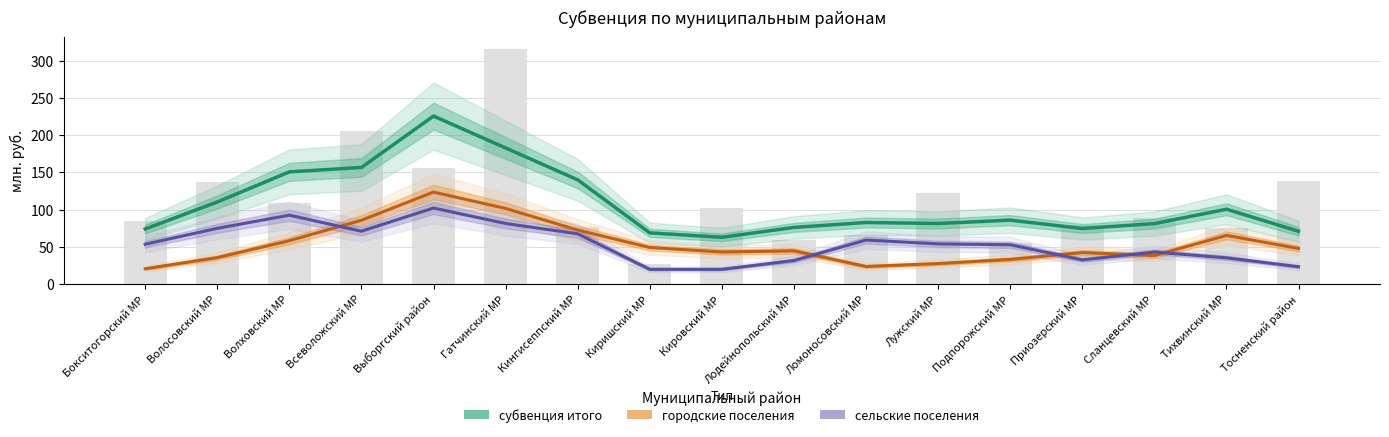

At which category is the sum across all series the highest?

Выборгский район